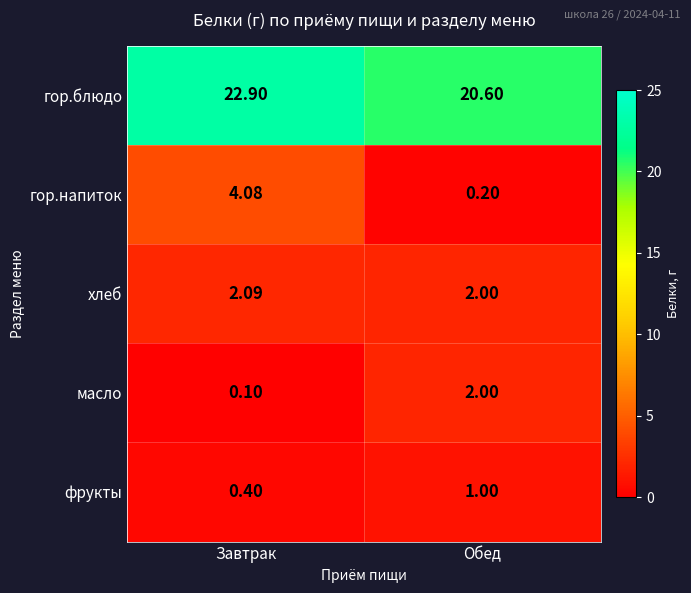

At which label does гор.напиток reach its minimum?

Обед